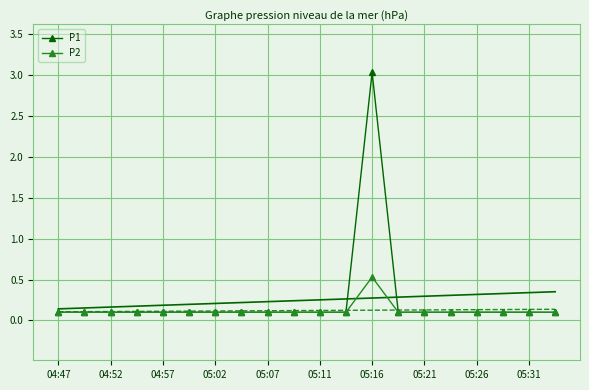

Is it true that P1 equals 0.1 at 05:07?

True